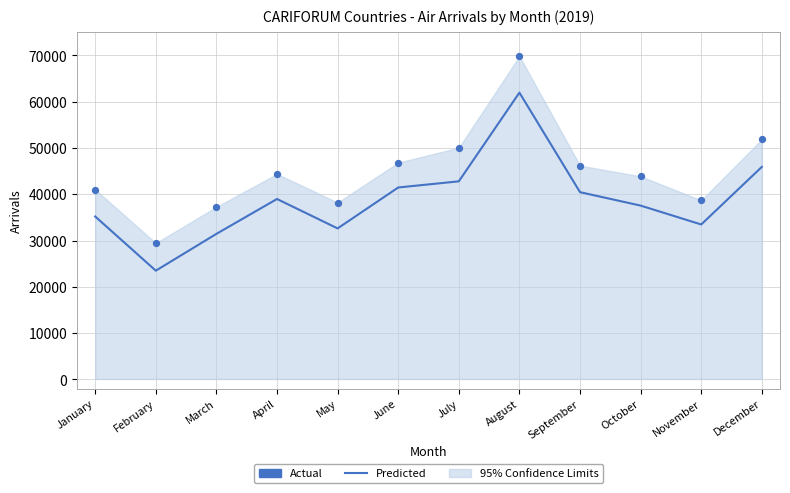

At how many categories does at least one series exceed 62384?

1